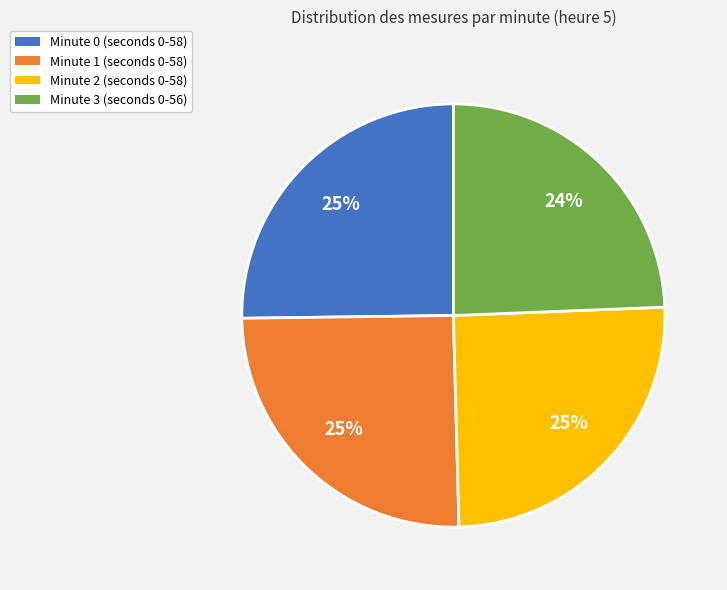

To the nearest percent, what is the difference between the largest and smallest slice percentages?

1%